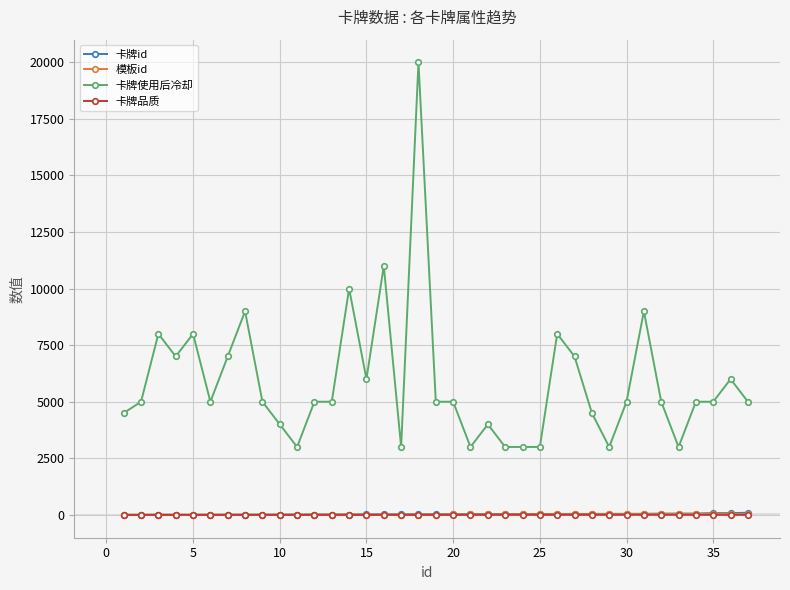

True or false: 卡牌使用后冷却 and 卡牌id cross at least once.

False